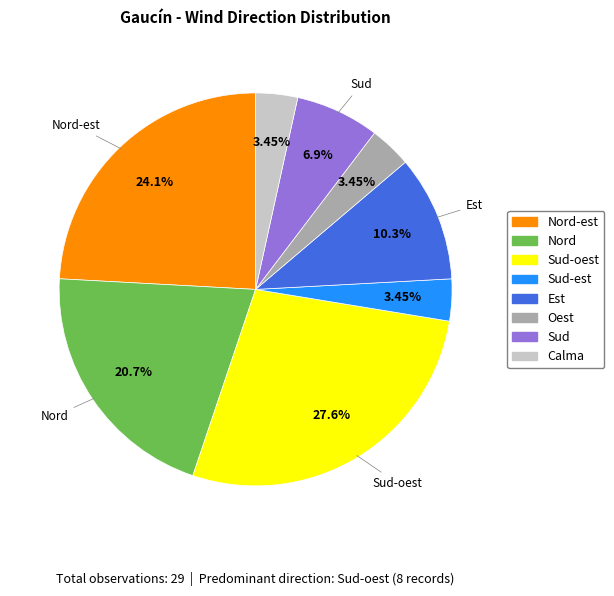

Does any single category account for the majority?

No